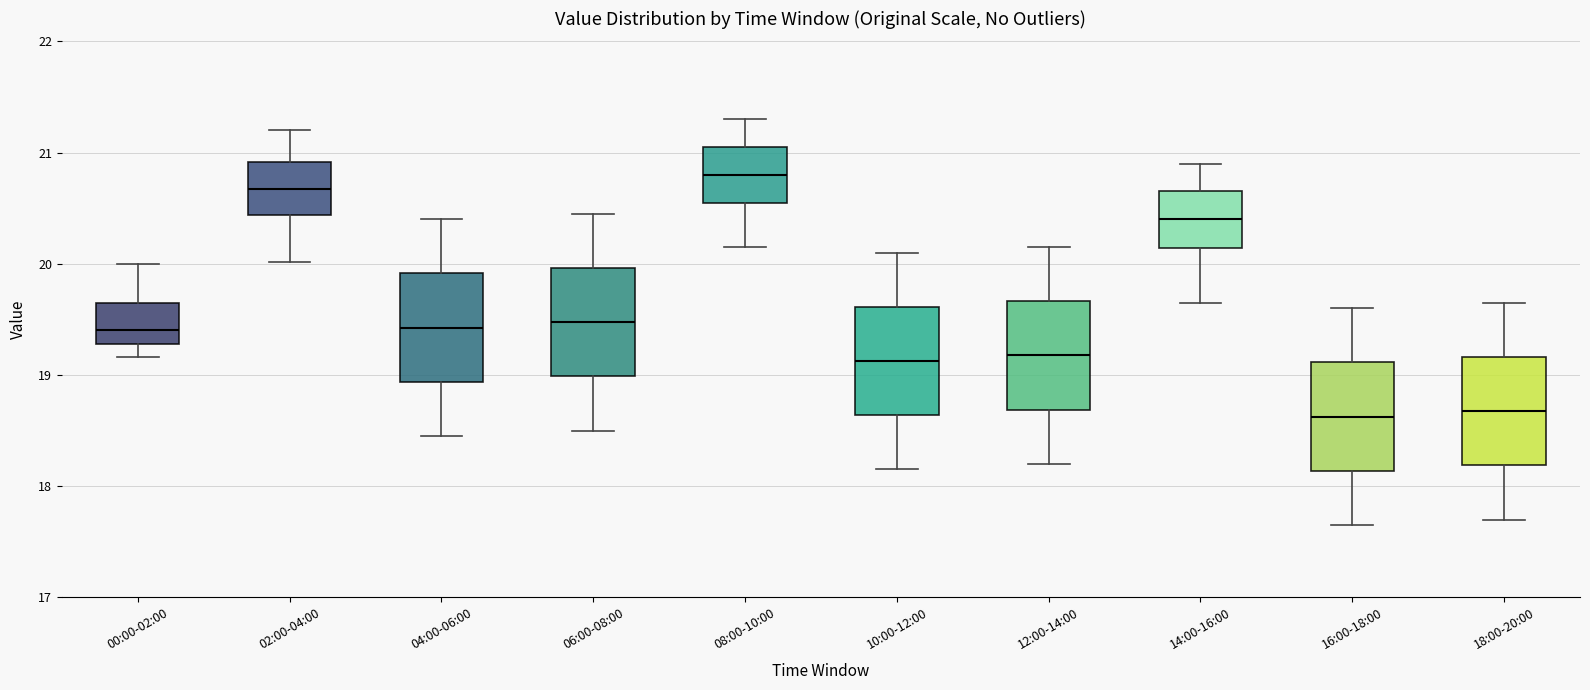

Reading left to right, transcribe this box plot: for each box, give where its median line is, the range the box spans, and where its two whiskers end, as read against the y-axis. The values are not printed on the chart, so give them approximately, as read against the axis.

00:00-02:00: median 19.4, box 19.3 to 19.7, whiskers 19.2 to 20.0
02:00-04:00: median 20.7, box 20.4 to 20.9, whiskers 20.0 to 21.2
04:00-06:00: median 19.4, box 18.9 to 19.9, whiskers 18.5 to 20.4
06:00-08:00: median 19.5, box 19.0 to 20.0, whiskers 18.5 to 20.5
08:00-10:00: median 20.8, box 20.6 to 21.1, whiskers 20.2 to 21.3
10:00-12:00: median 19.1, box 18.6 to 19.6, whiskers 18.2 to 20.1
12:00-14:00: median 19.2, box 18.7 to 19.7, whiskers 18.2 to 20.2
14:00-16:00: median 20.4, box 20.1 to 20.7, whiskers 19.7 to 20.9
16:00-18:00: median 18.6, box 18.1 to 19.1, whiskers 17.7 to 19.6
18:00-20:00: median 18.7, box 18.2 to 19.2, whiskers 17.7 to 19.7